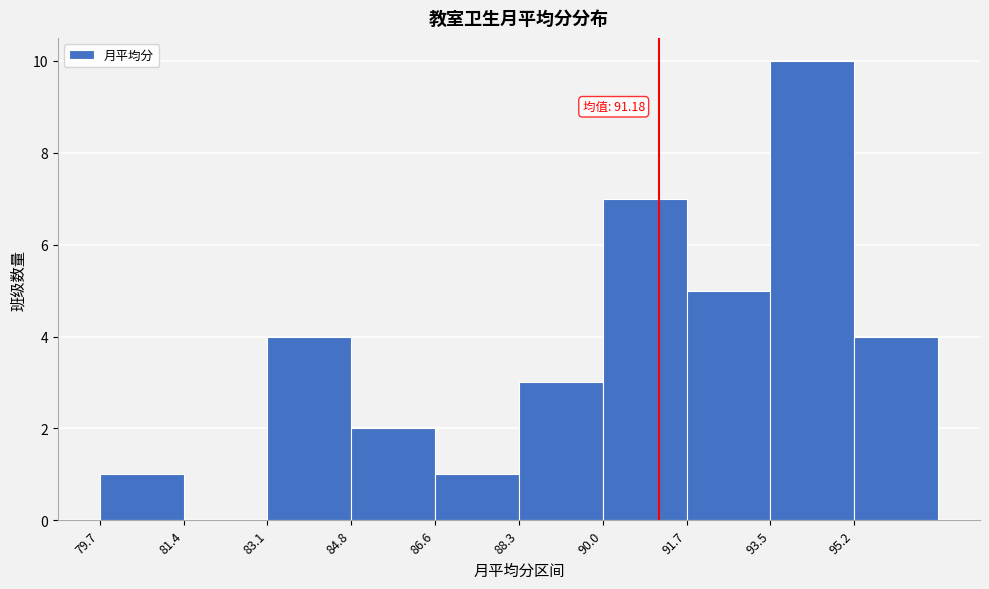

Over which range of the x-axis is the bar tallest?

93.4 to 95.2